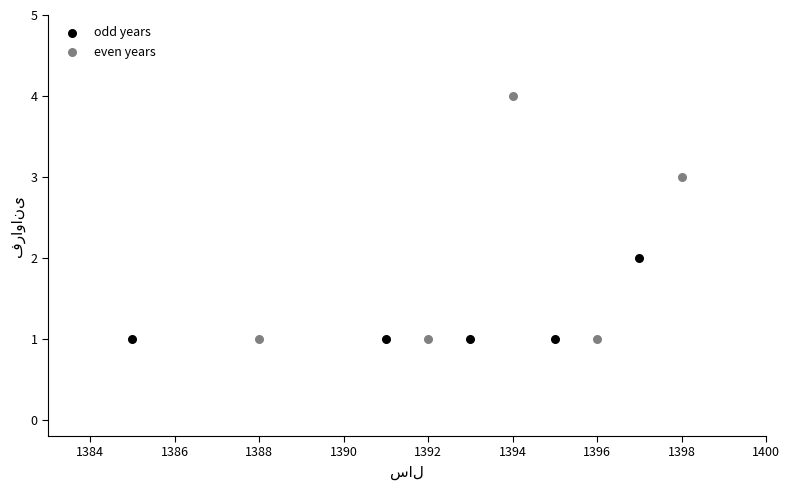

Which series contains the highest Y value?

even years